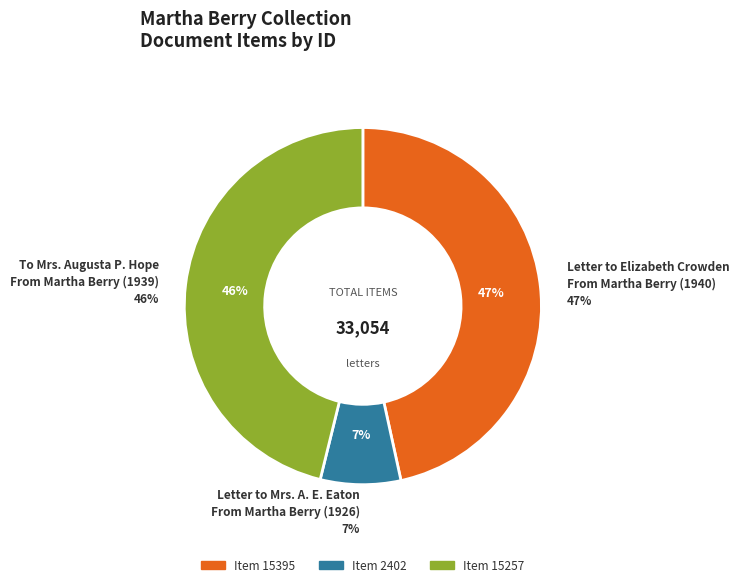

Is To Mrs. Augusta P. Hope
From Martha Berry (1939) the majority of the pie?

No